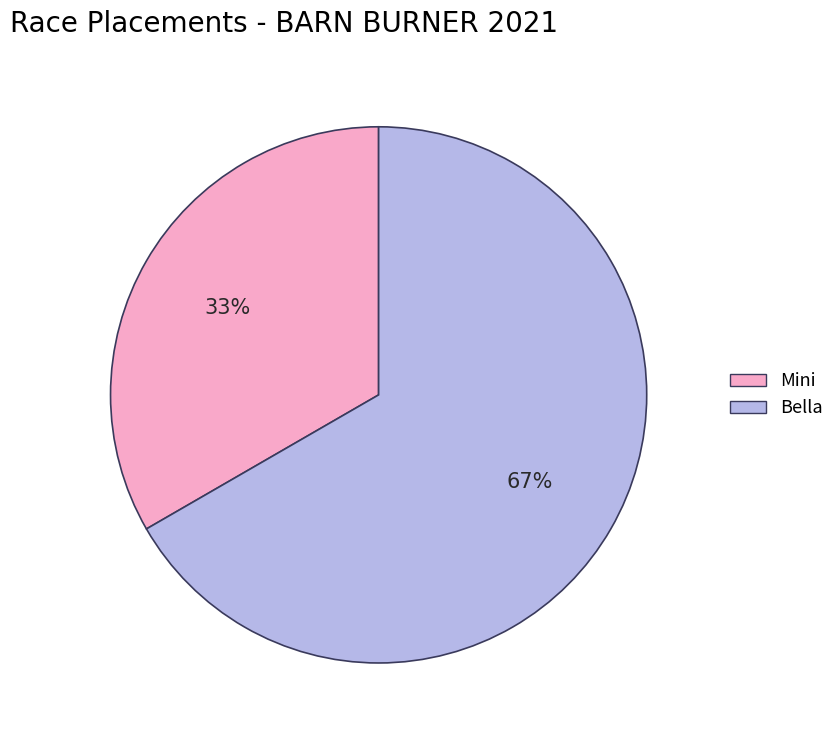

How many slices are in this pie chart?

2